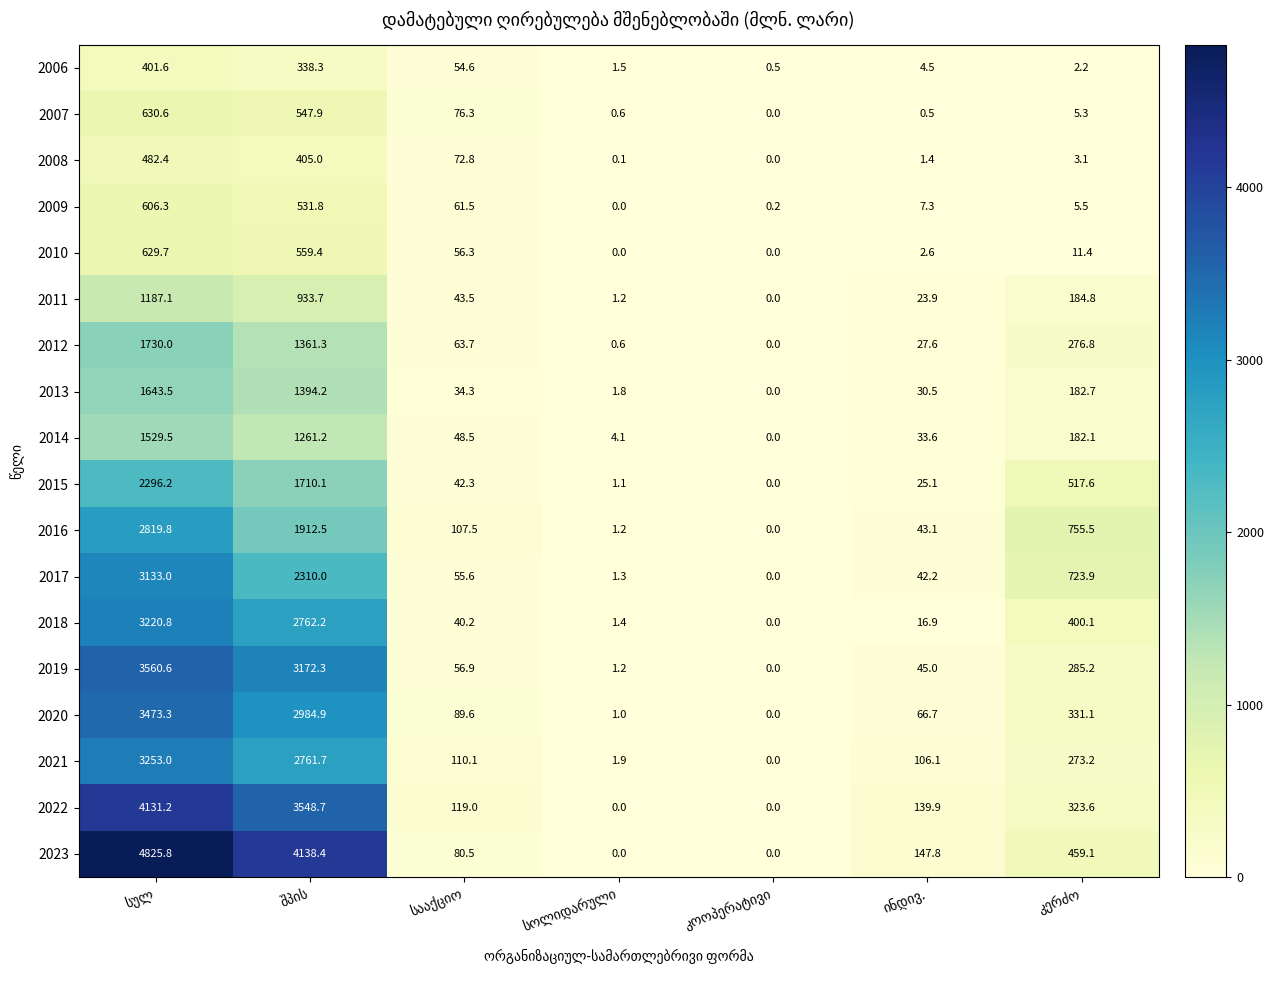

What is the highest value of the 2013 series?

1643.5